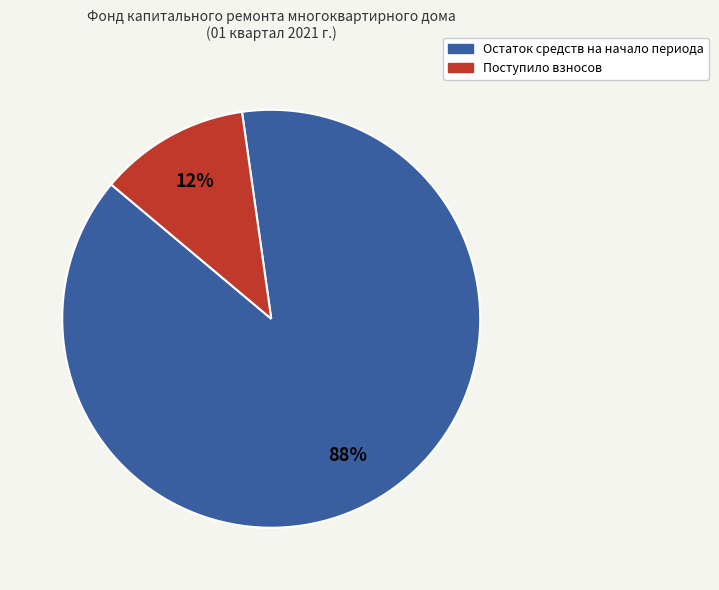

How many slices are in this pie chart?

2